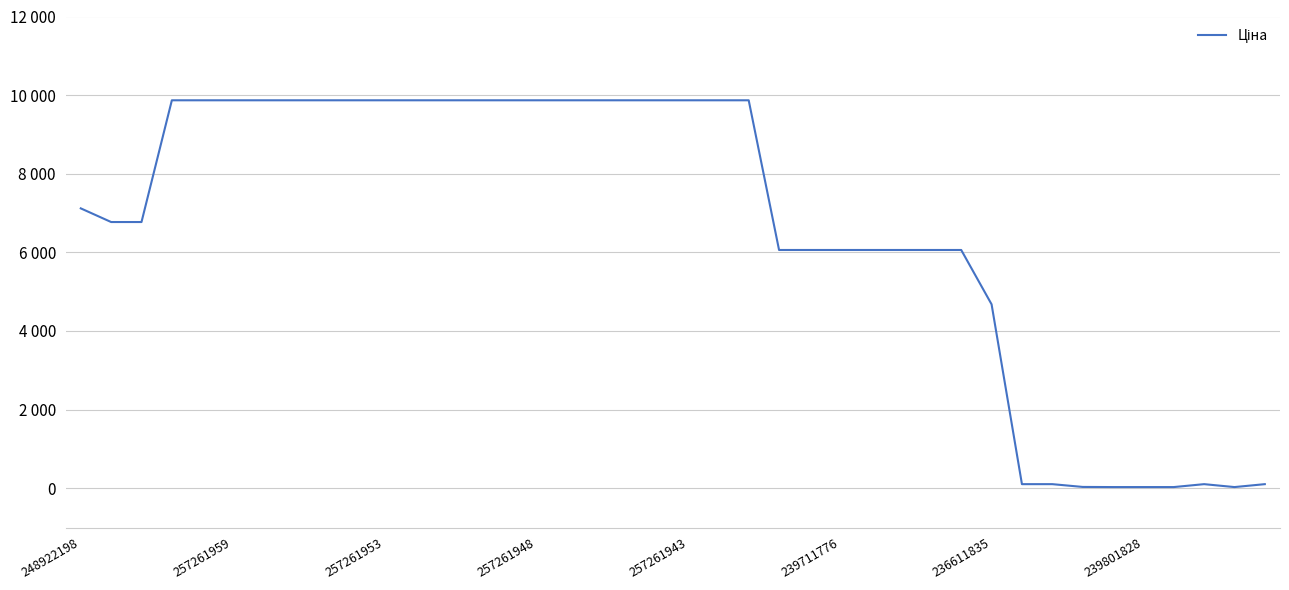

What is the label of the 22nd point from the right?

18